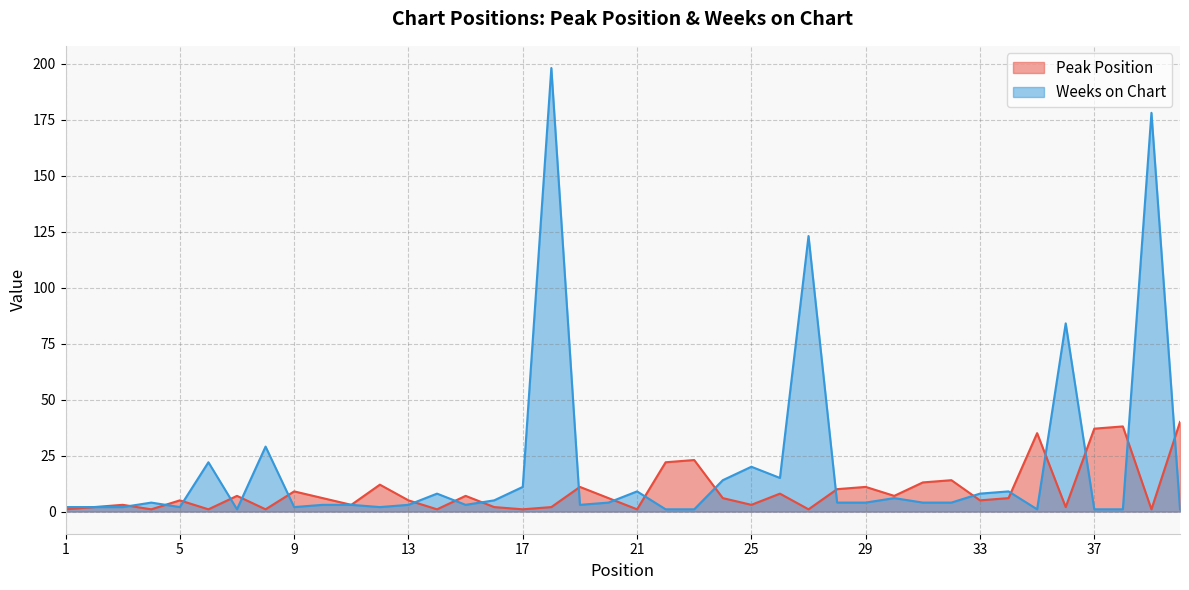

Which series has the largest range (max minus min)?

Weeks on Chart